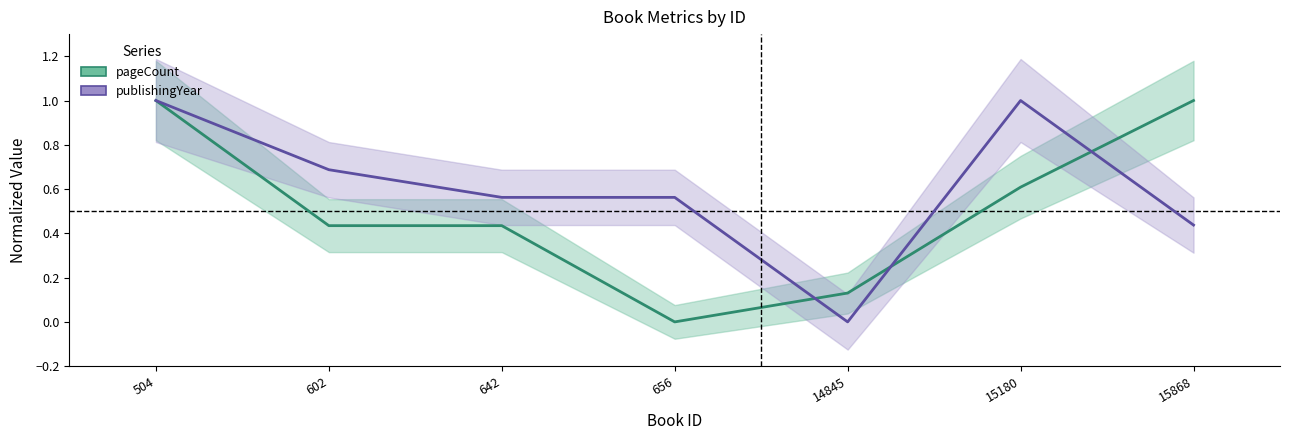

Reading left to right, extract all data points from this chart.

pageCount: 504=1.0	602=0.4	642=0.4	656=0.0	14845=0.1	15180=0.6	15868=1.0
publishingYear: 504=1.0	602=0.7	642=0.6	656=0.6	14845=0.0	15180=1.0	15868=0.4